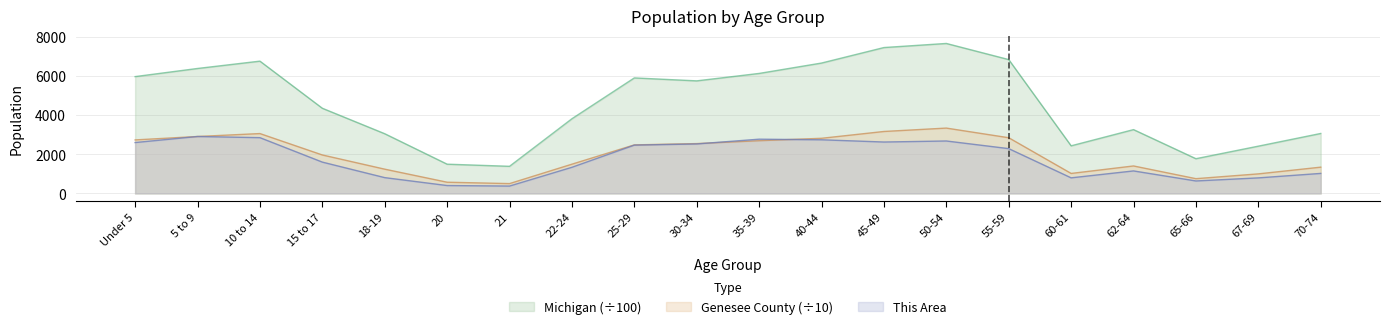

In This Area, how many points are higher than both neighbors (excluding endpoints)?

4